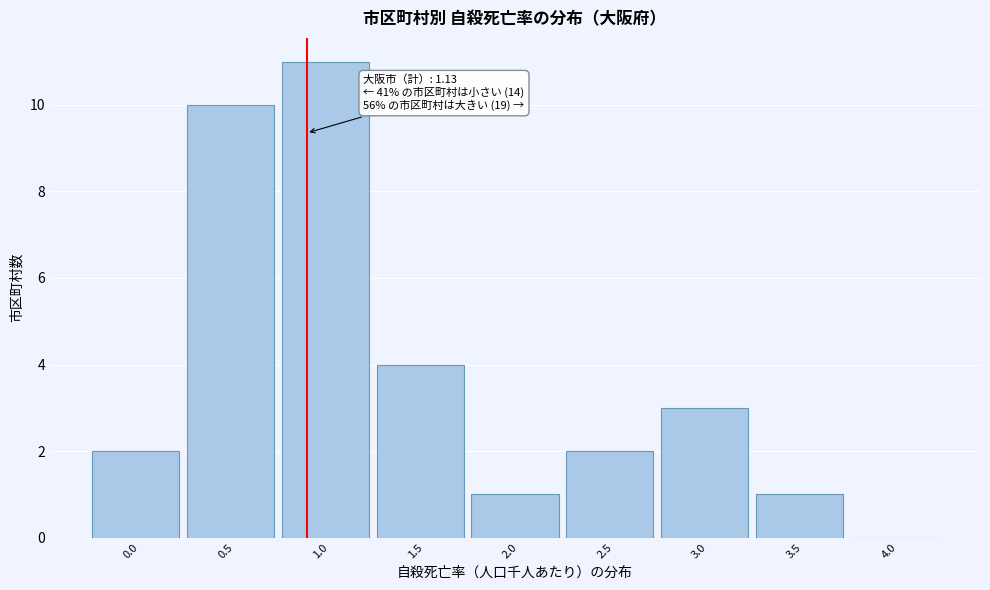

Reading right to left, transcribe all the data shown in this chart.

4.0=0	3.5=1	3.0=3	2.5=2	2.0=1	1.5=4	1.0=11	0.5=10	0.0=2